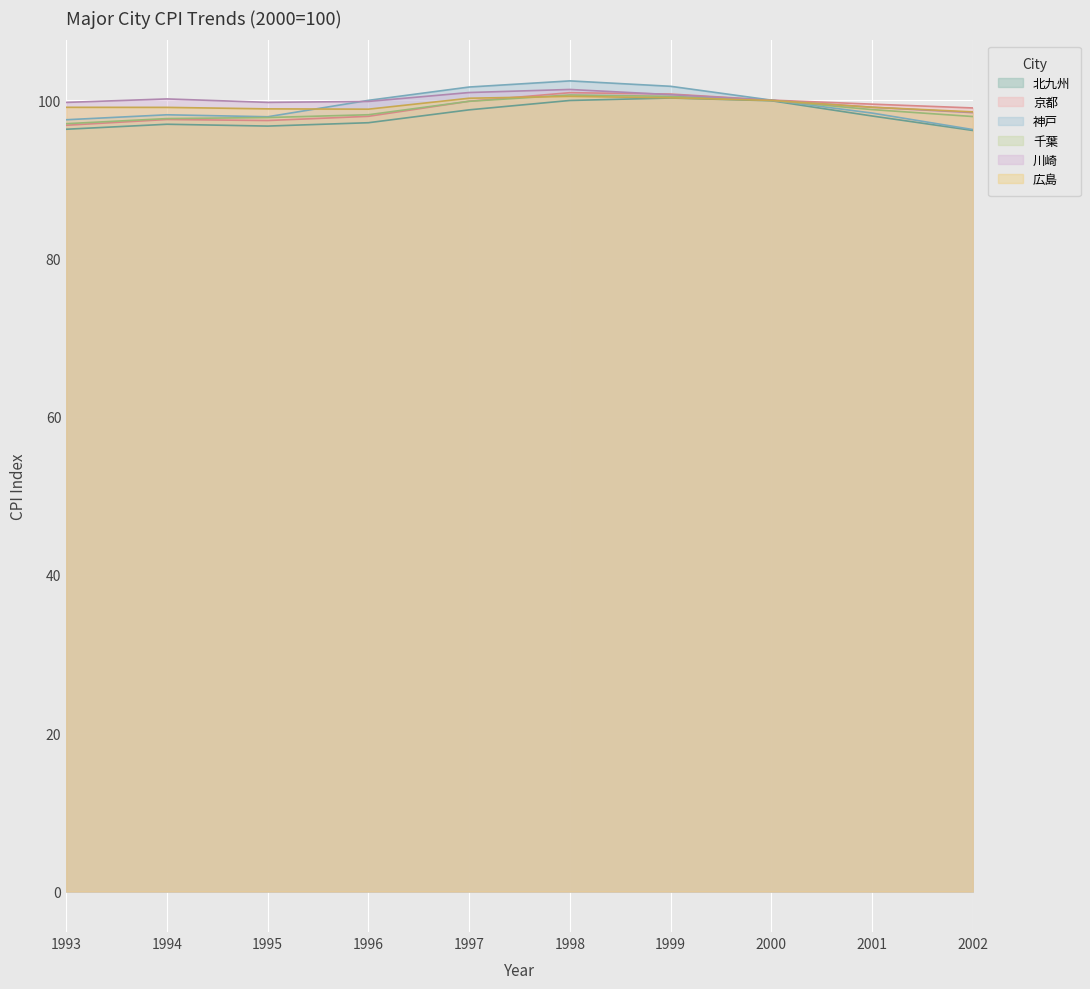

True or false: 北九州 has a value of 98.0 at 2001.

True